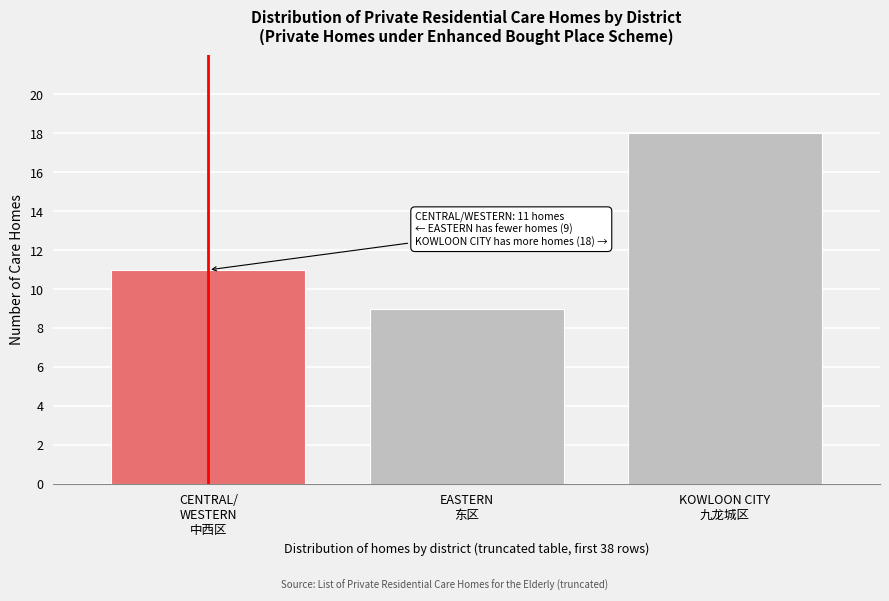

Reading left to right, what are all the values shown in this chart?

11	9	18